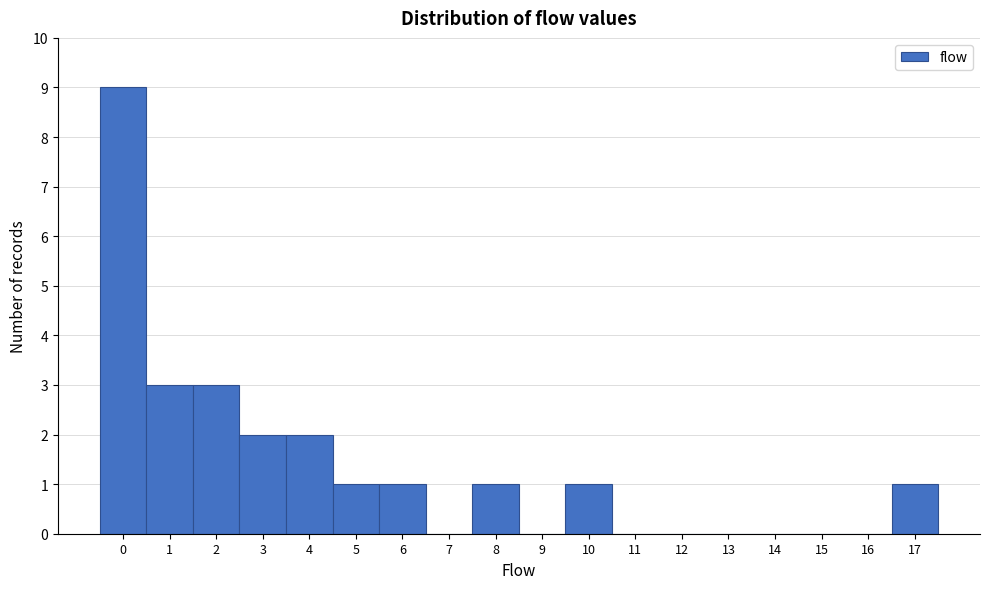

What is the height of the bar covering 3.5 to 4.5 on the x-axis? The values are not printed on the chart, so give them approximately, as read against the axis.

2